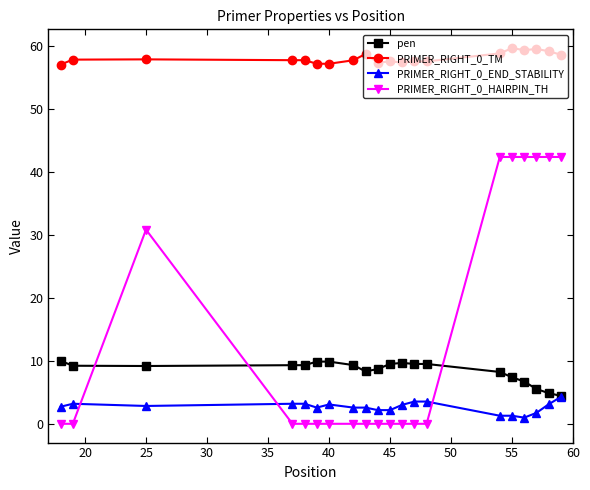

Which series has the widest spread of values?

PRIMER_RIGHT_0_HAIRPIN_TH